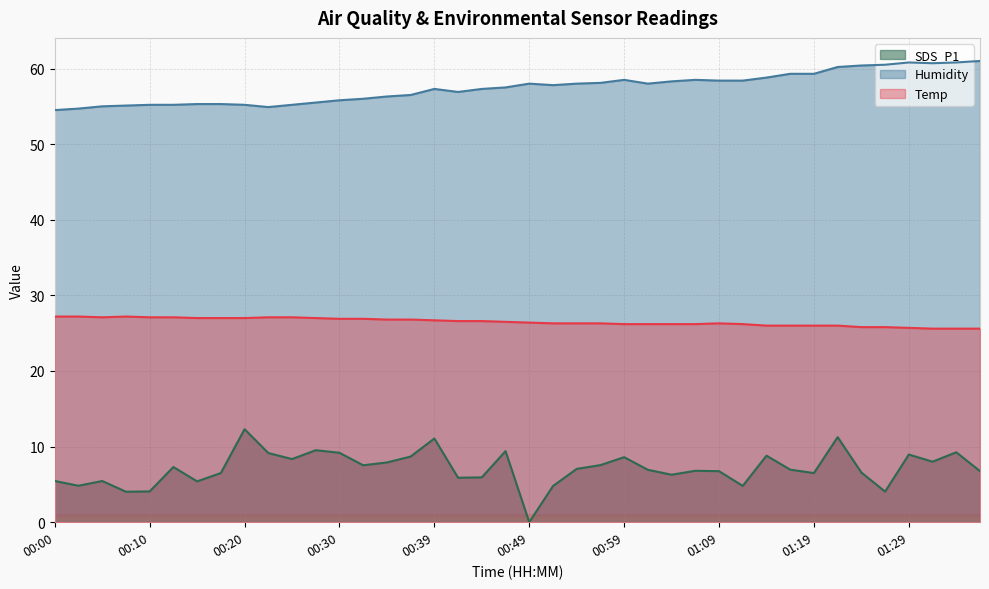

Which series has the largest total across all categories?

Humidity